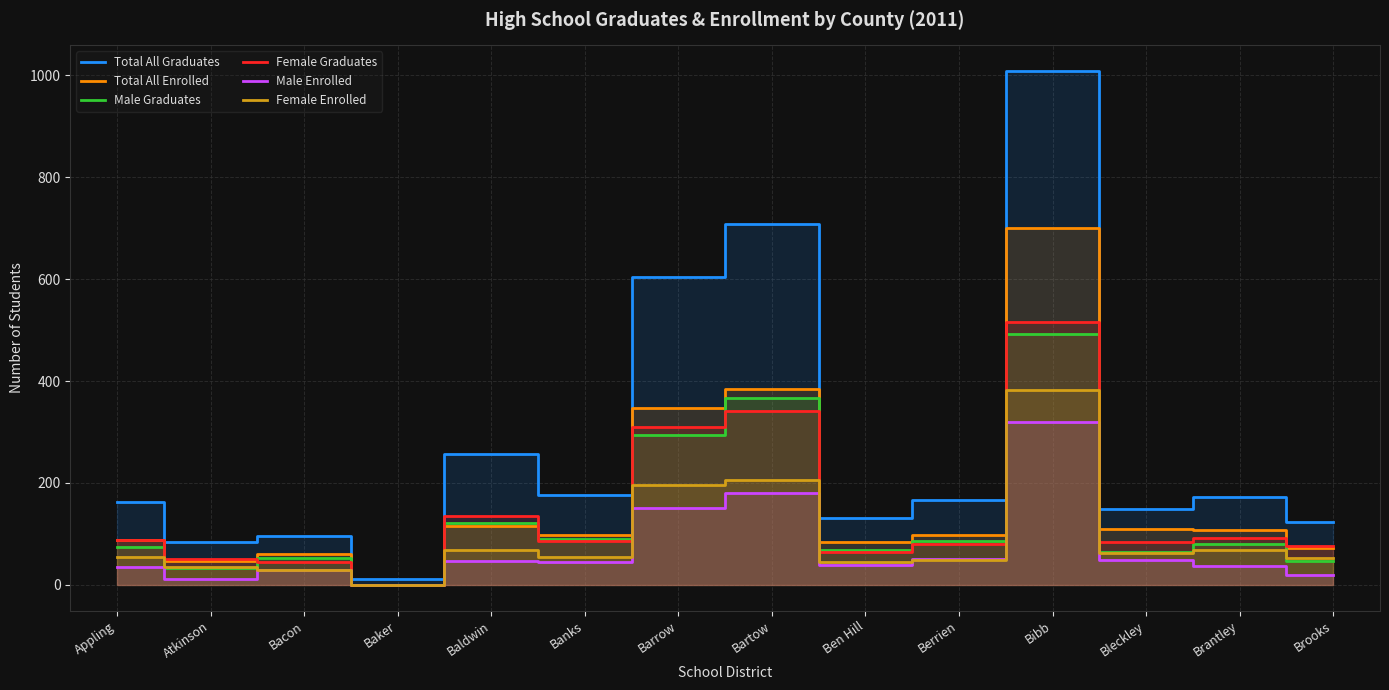

Reading left to right, transcribe all the data shown in this chart.

Total All Graduates: 162	84	96	12	257	177	604	709	132	167	1008	149	172	123
Total All Enrolled: 89	47	60	0	116	98	347	385	85	98	701	110	107	72
Male Graduates: 74	33	52	0	122	91	295	367	68	87	492	64	80	46
Female Graduates: 88	51	44	0	135	86	309	342	64	80	516	85	92	77
Male Enrolled: 35	12	30	0	47	44	151	180	40	50	319	48	38	20
Female Enrolled: 54	35	30	0	69	54	196	205	45	48	382	62	69	52